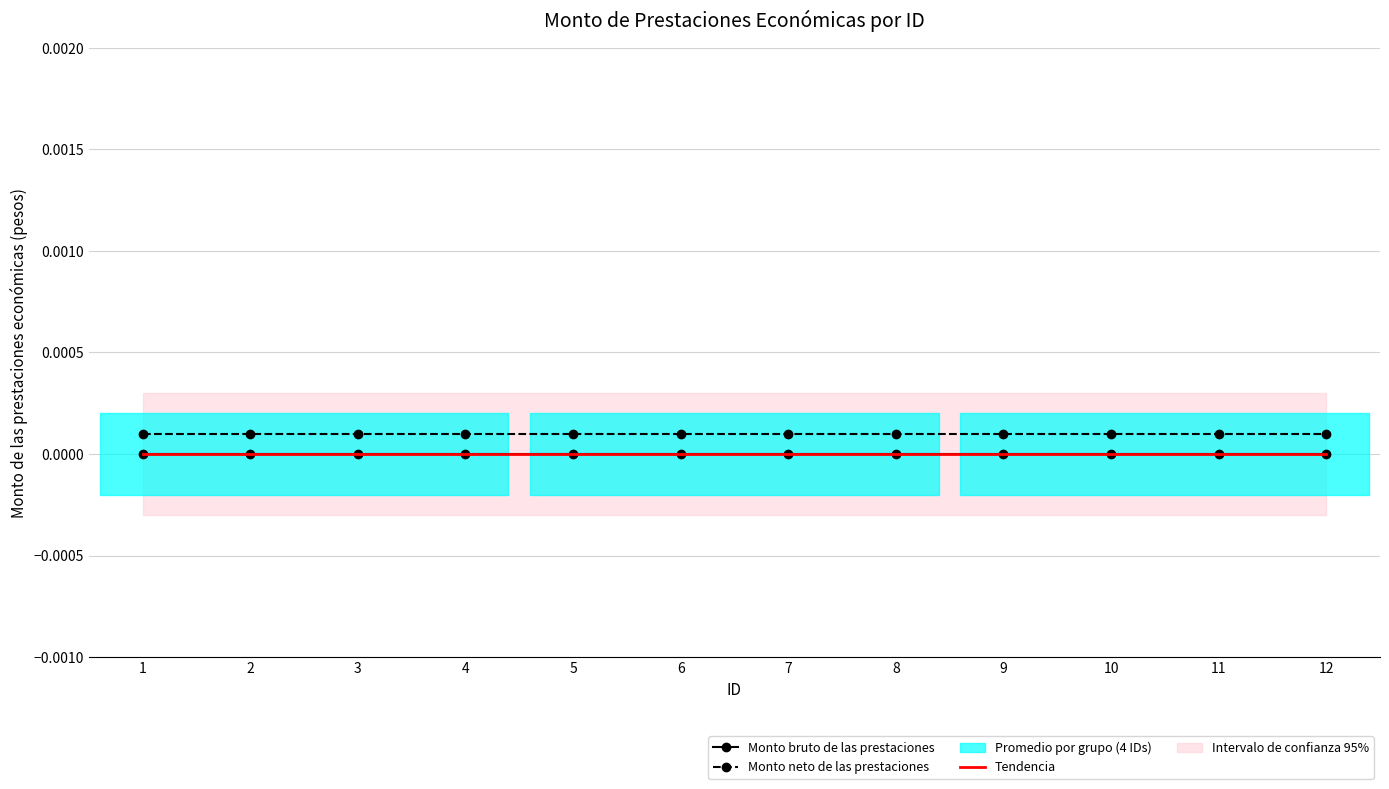

Is it true that Monto neto de las prestaciones equals 0.0 at 7?

True